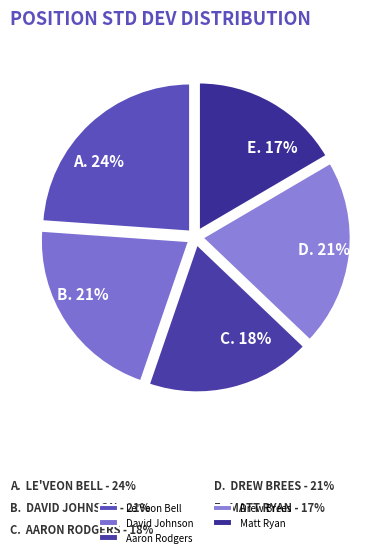

How many slices are in this pie chart?

5